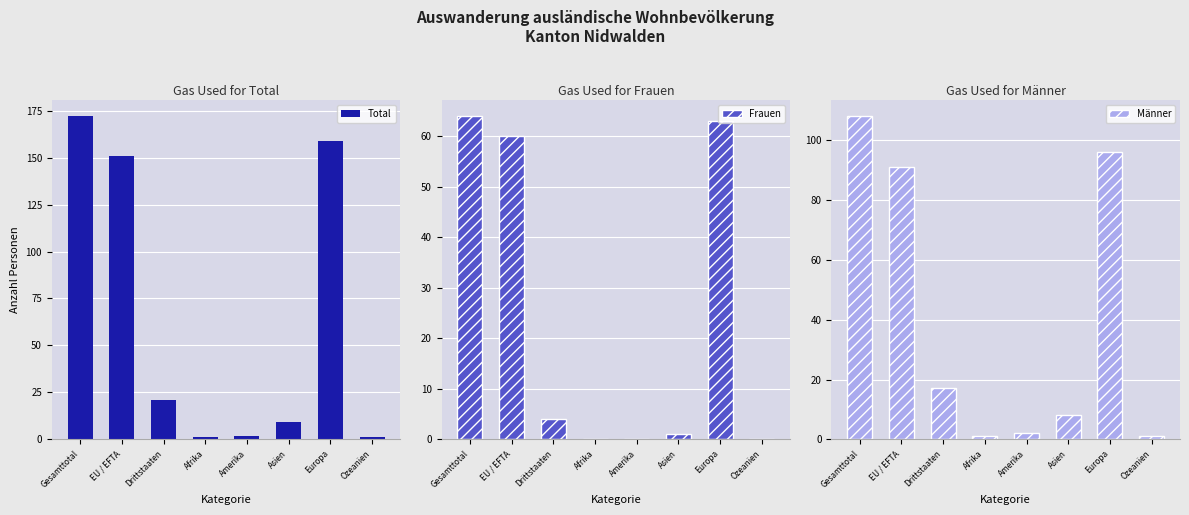

Where does the Total series first go above 21?

Gesamttotal